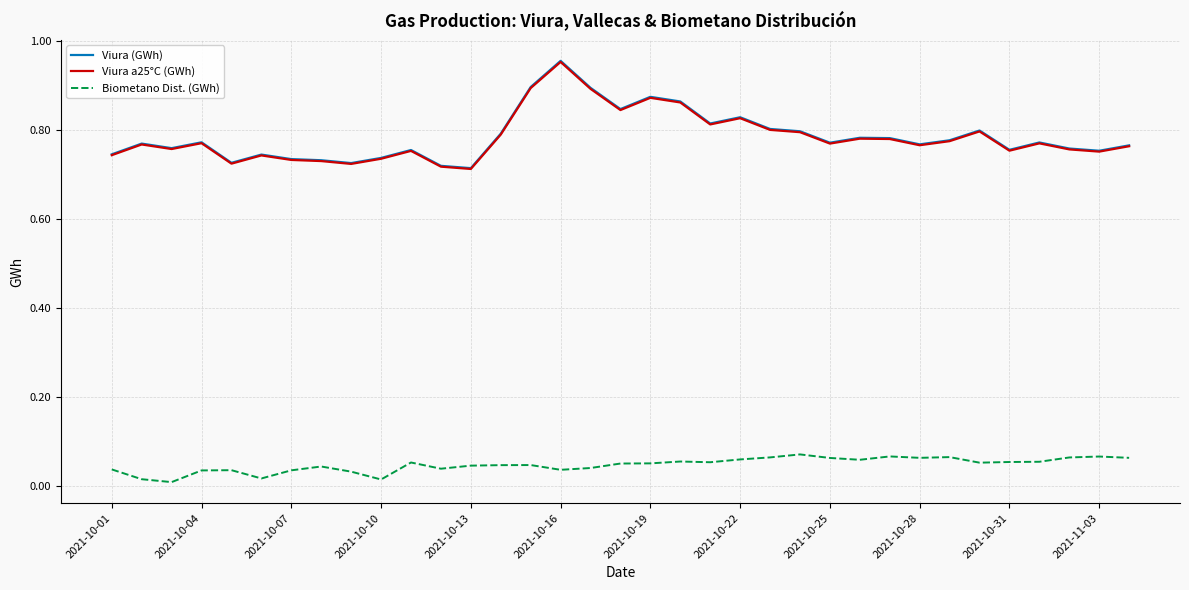

True or false: Viura (GWh) and Biometano Dist. (GWh) cross at least once.

False